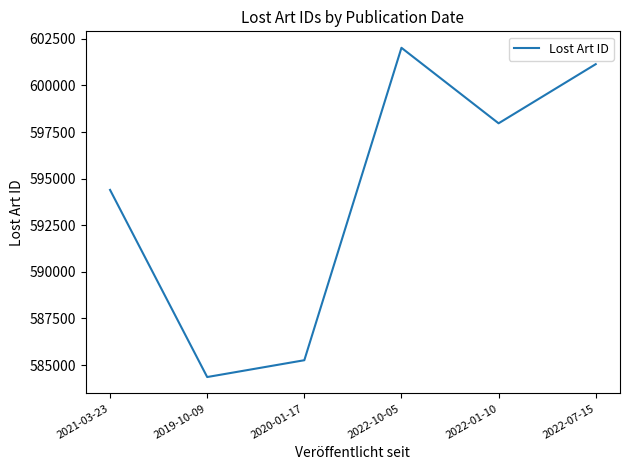

List the labels in order of value, smallest first.

2019-10-09, 2020-01-17, 2021-03-23, 2022-01-10, 2022-07-15, 2022-10-05